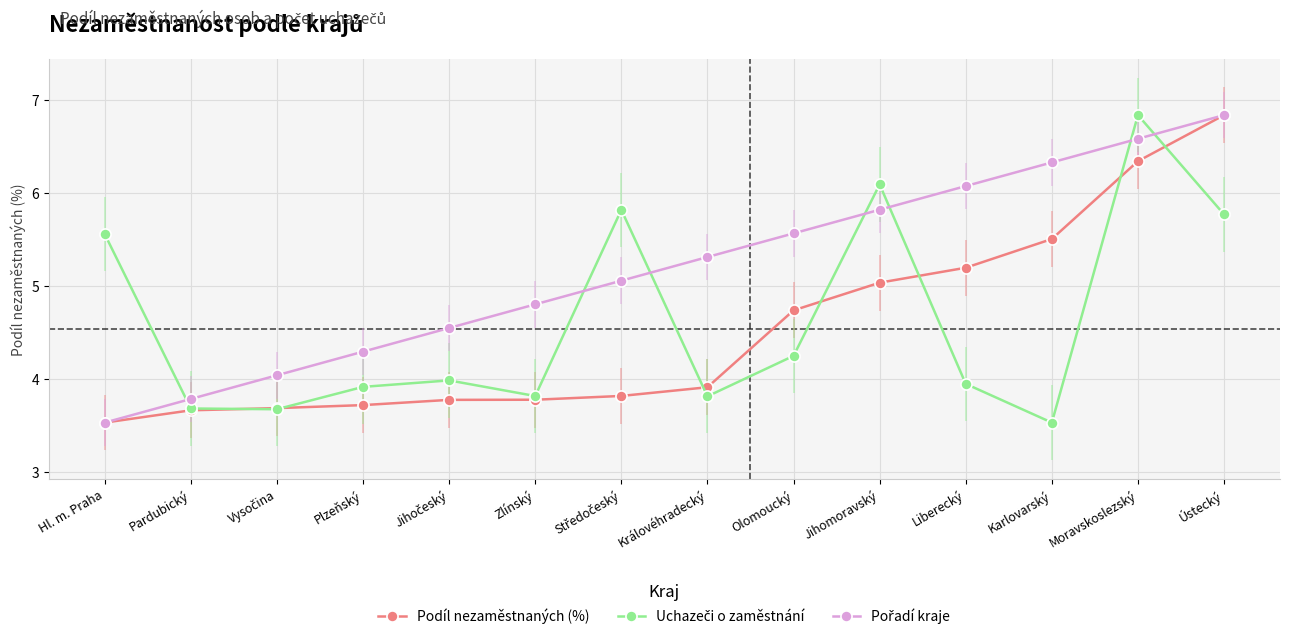

Read the Podíl nezaměstnaných (%) value at Olomoucký.

4.7